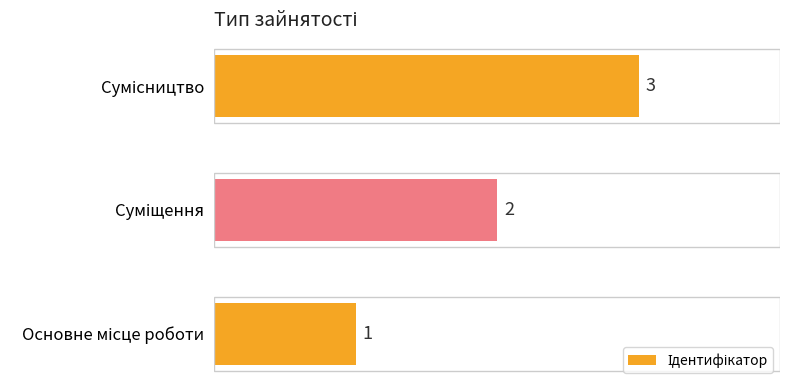

Count the values in the range 1 to 3.

3